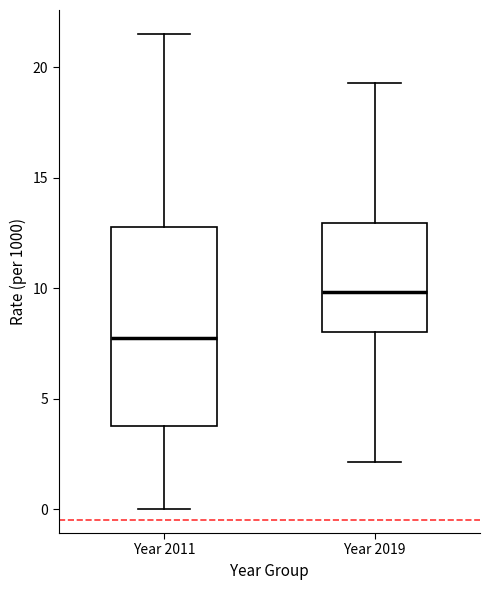

Where is the lower edge of the box for Year 2011 on the y-axis? The values are not printed on the chart, so give them approximately, as read against the axis.

4.0